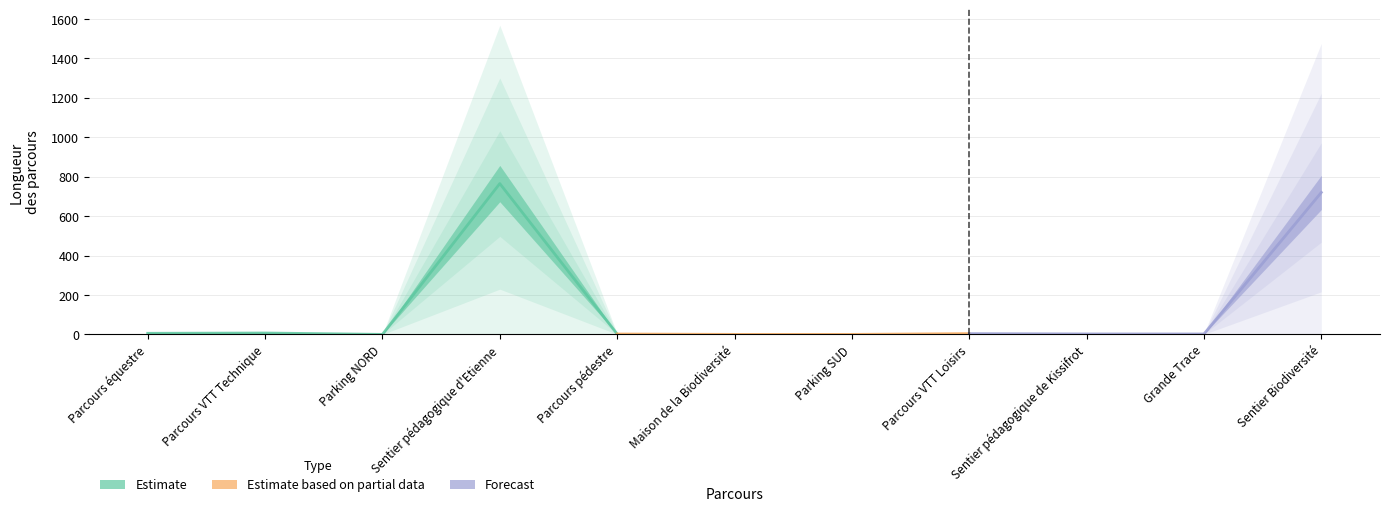

Which category has the lowest value across all series?

Parking NORD